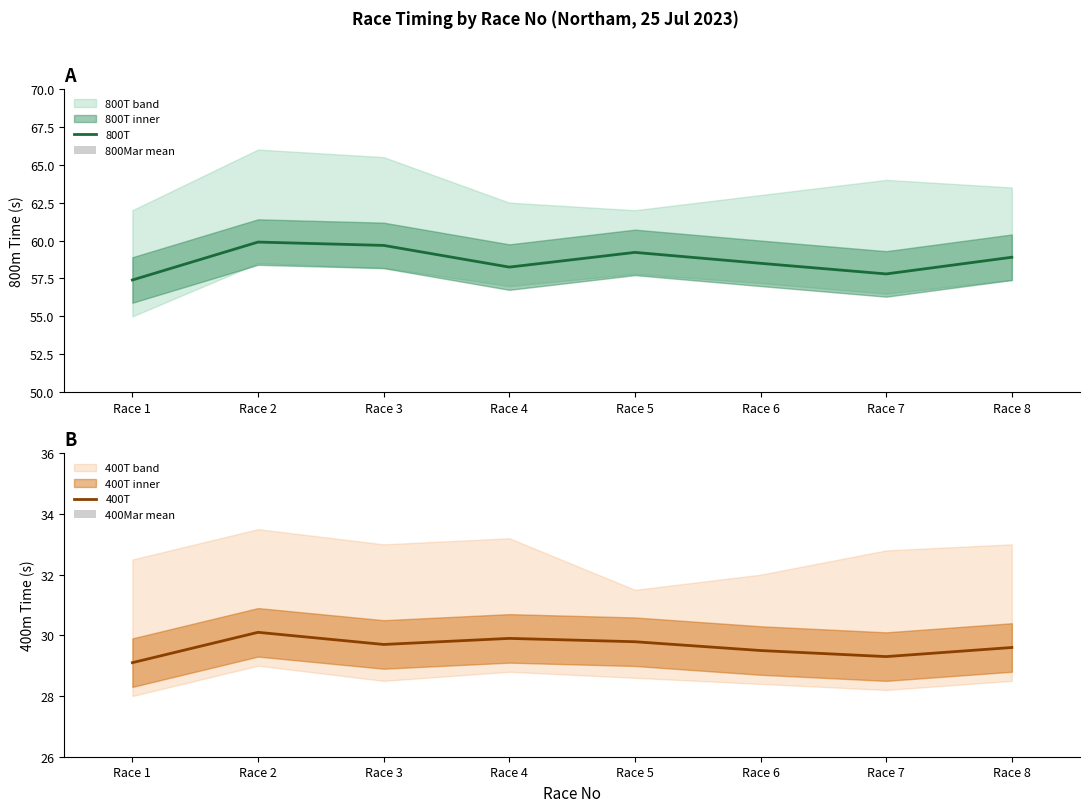

Reading left to right, list all the values displayed in this chart.

800T: Race 1=57.4	Race 2=59.9	Race 3=59.7	Race 4=58.2	Race 5=59.2	Race 6=58.5	Race 7=57.8	Race 8=58.9
800Mar mean: Race 1=10.8	Race 2=7.2	Race 3=19.4	Race 4=8.2	Race 5=5.8	Race 6=6.4	Race 7=9.2	Race 8=11.4
400T: Race 1=29.1	Race 2=30.1	Race 3=29.7	Race 4=29.9	Race 5=29.8	Race 6=29.5	Race 7=29.3	Race 8=29.6
400Mar mean: Race 1=18.4	Race 2=9.6	Race 3=11.2	Race 4=6.8	Race 5=4.2	Race 6=7.2	Race 7=10.4	Race 8=12.6